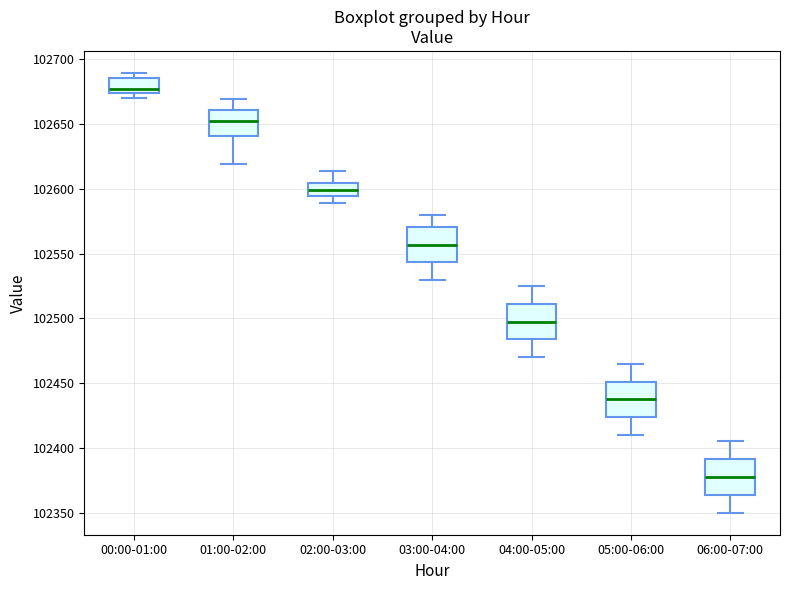

Reading left to right, read every box against the y-axis: the position of its median line, the range the box covers, and the ends of its whiskers. The values are not printed on the chart, so give them approximately, as read against the axis.

00:00-01:00: median 102675 (just above the box's lower edge), box 102675 to 102685, whiskers 102670 to 102690
01:00-02:00: median 102655, box 102640 to 102660, whiskers 102620 to 102670
02:00-03:00: median 102600, box 102595 to 102605, whiskers 102590 to 102615
03:00-04:00: median 102555, box 102545 to 102570, whiskers 102530 to 102580
04:00-05:00: median 102500, box 102485 to 102510, whiskers 102470 to 102525
05:00-06:00: median 102440, box 102425 to 102450, whiskers 102410 to 102465
06:00-07:00: median 102380, box 102365 to 102390, whiskers 102350 to 102405